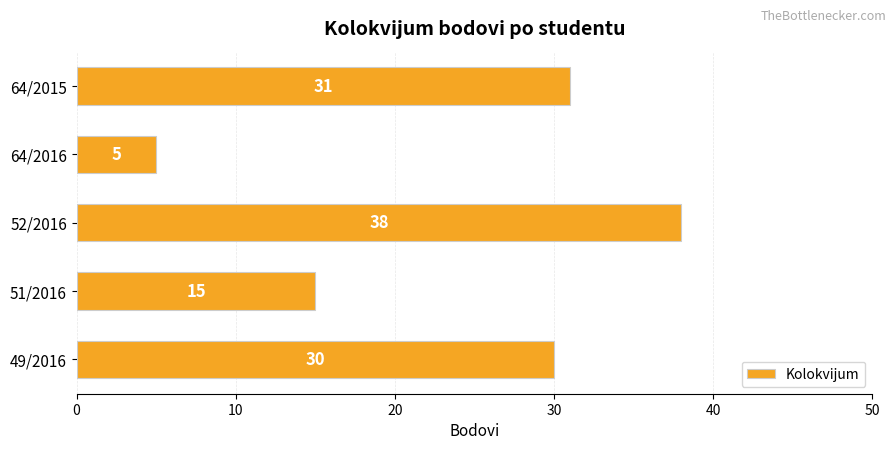

Which label corresponds to the largest value in the chart?

52/2016